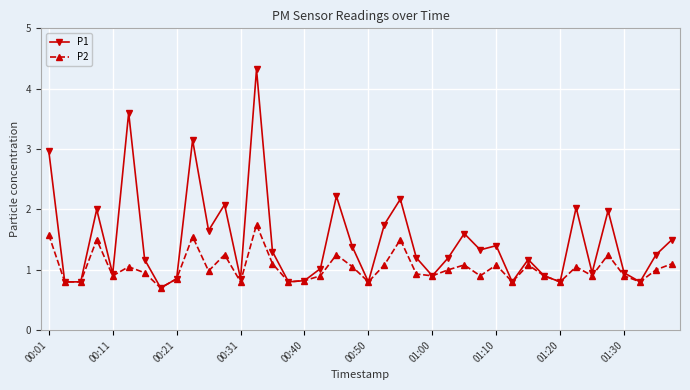

What is the value of the P1 point at the 21st from the left?

0.8